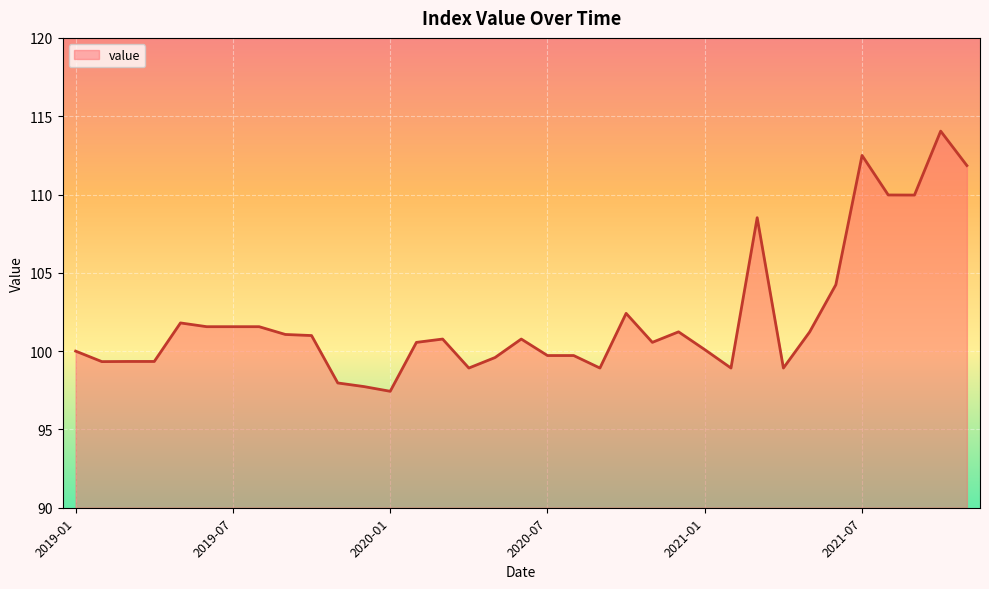

What is the difference between the second highest and minimum values?

15.1